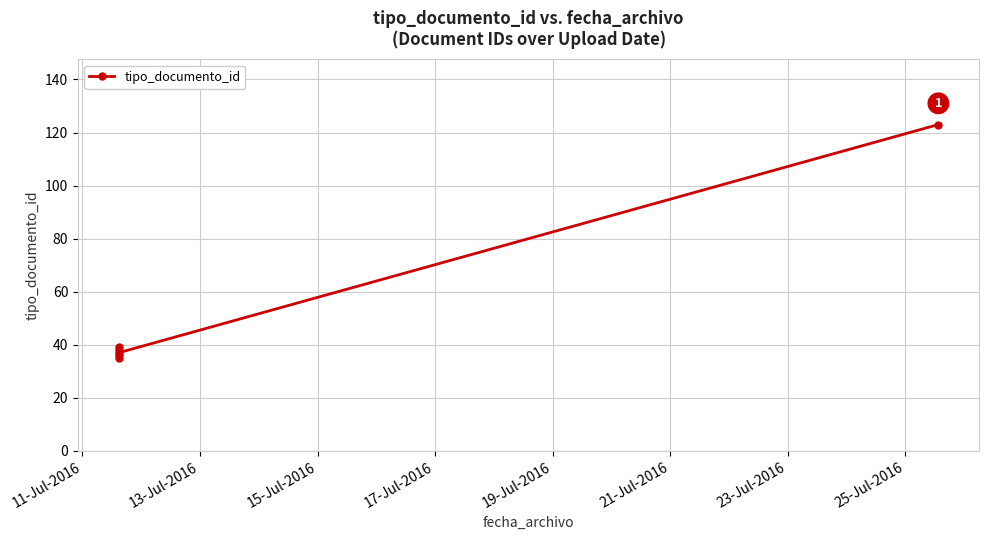

Reading left to right, what are all the values shown in this chart?

35	38	36	39	37	123